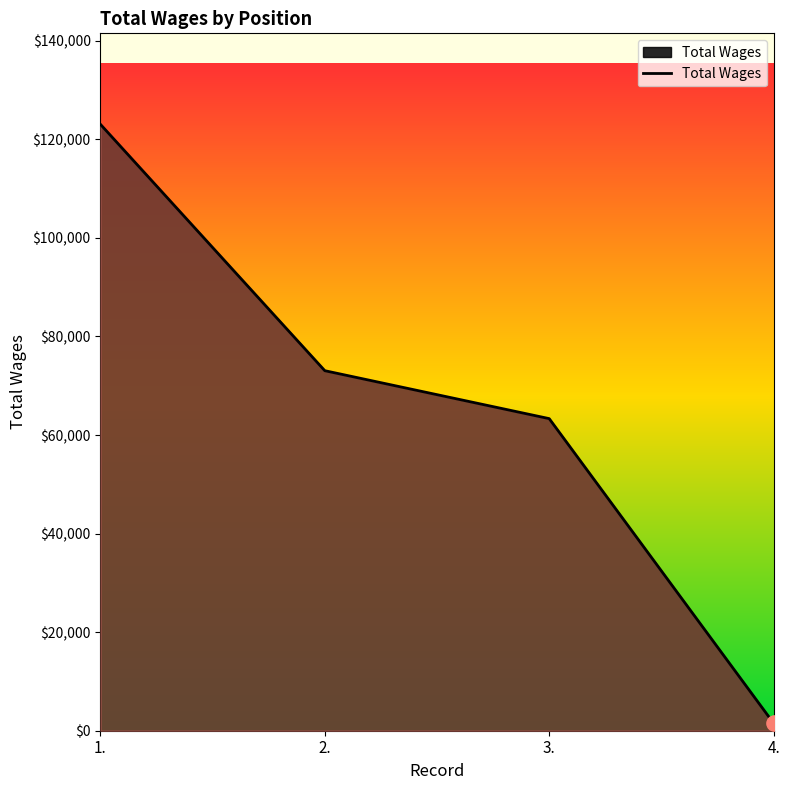

Which has a higher value, 4. or 2.?

2.